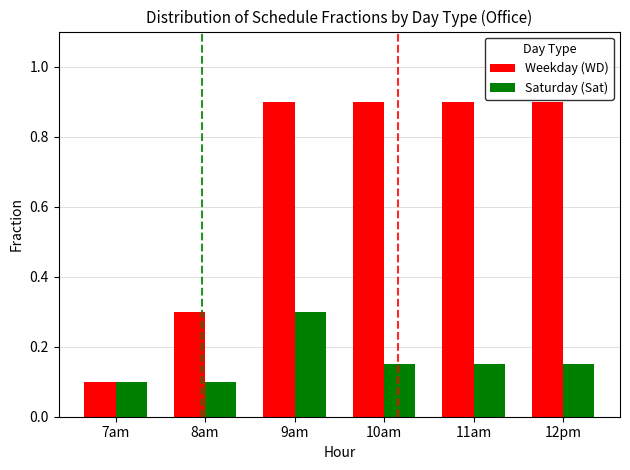

How many bars are there in each group?

2